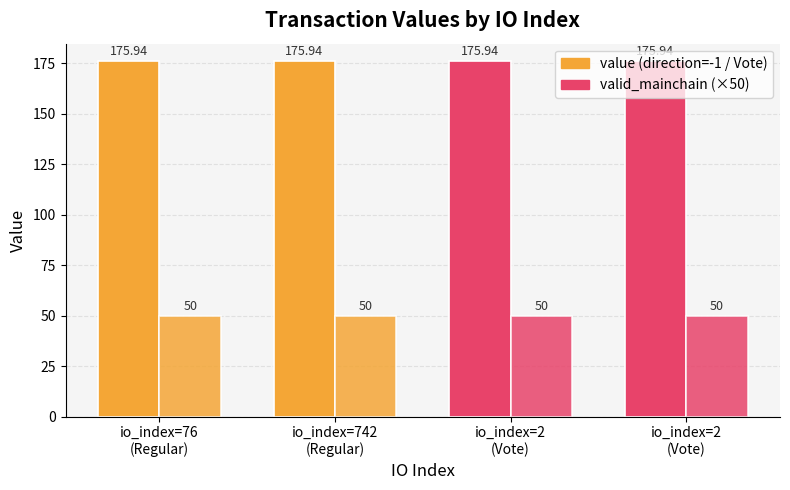

How many series are shown in this chart?

2